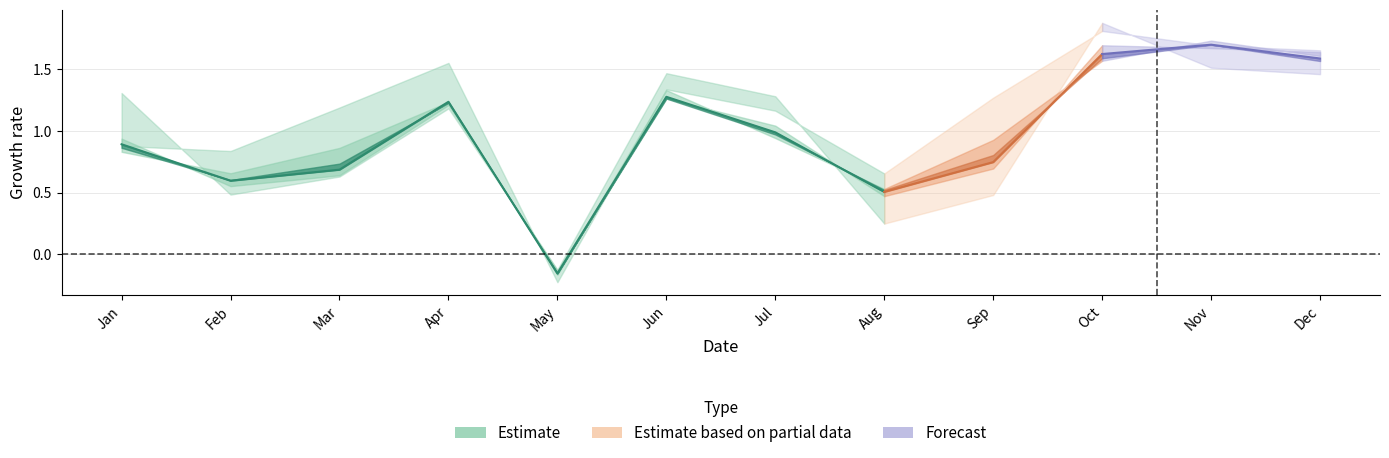

List the labels in order of pct55 value, smallest first.

May, Aug, Feb, Mar, Sep, Jan, Jul, Apr, Jun, Dec, Oct, Nov